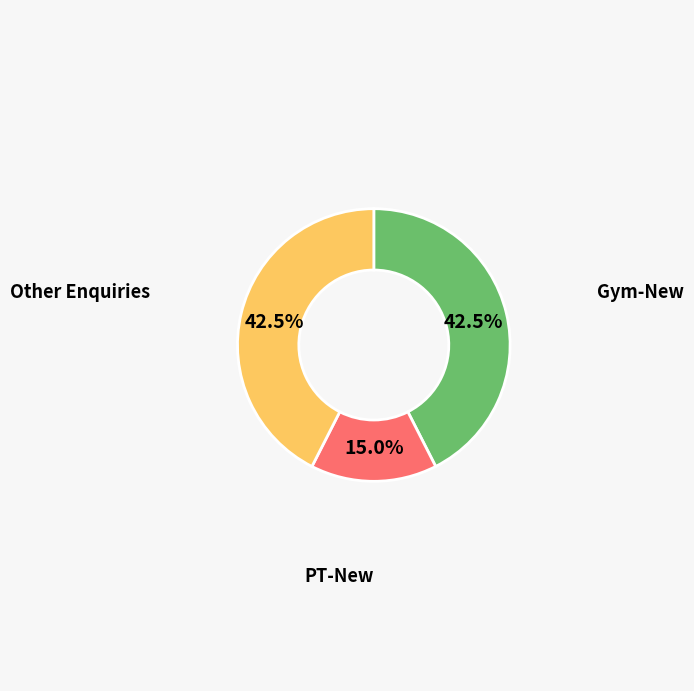

Is there any slice that represents more than half of the pie?

No